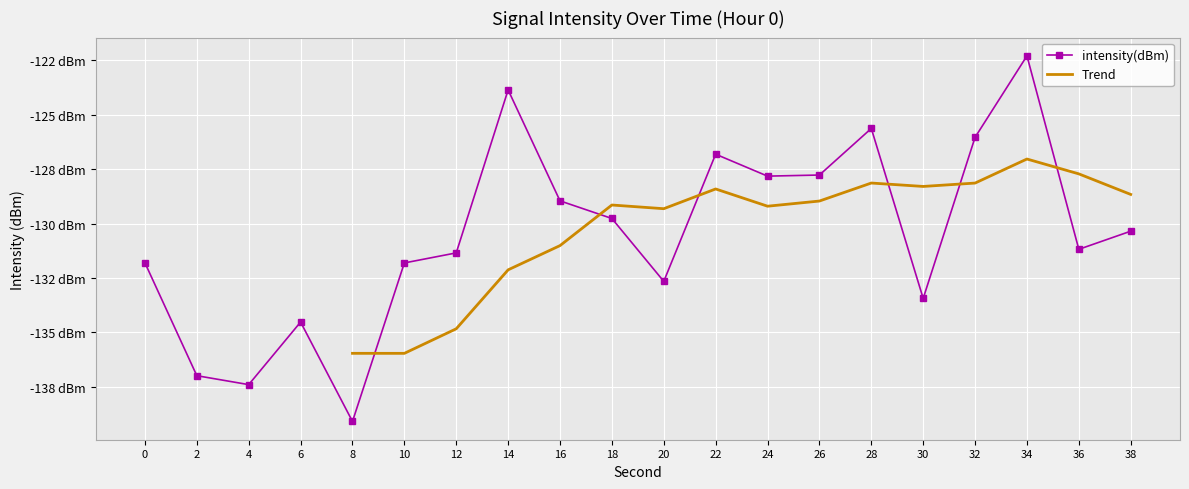

List the labels in order of value, largest first.

34, 14, 28, 32, 22, 26, 24, 16, 18, 38, 36, 12, 0, 10, 20, 30, 6, 2, 4, 8